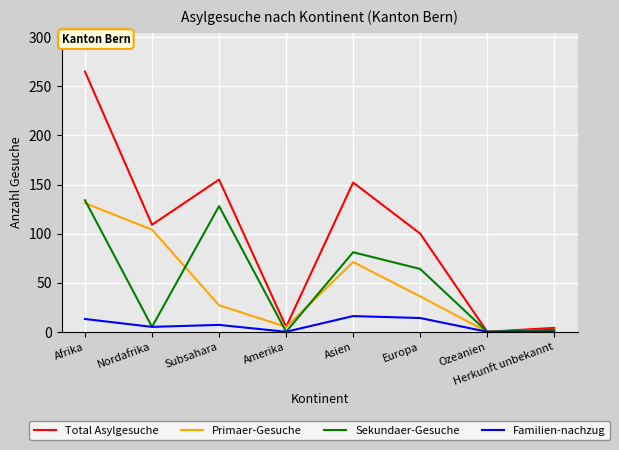

Does the chart display data point markers on the line(s)?

No